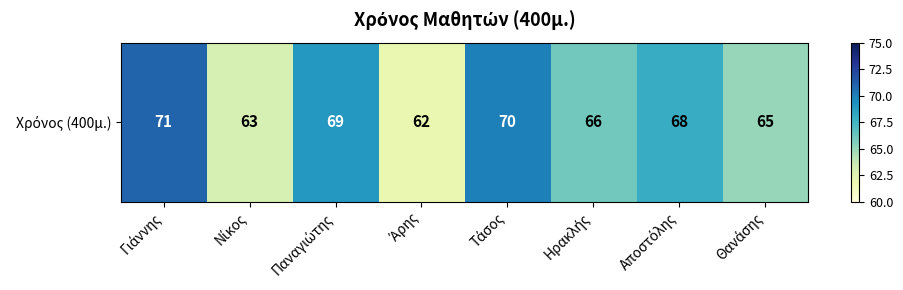

Rank the categories by value from highest to lowest.

Γιάννης, Τάσος, Παναγιώτης, Αποστόλης, Ηρακλής, Θανάσης, Νίκος, Άρης